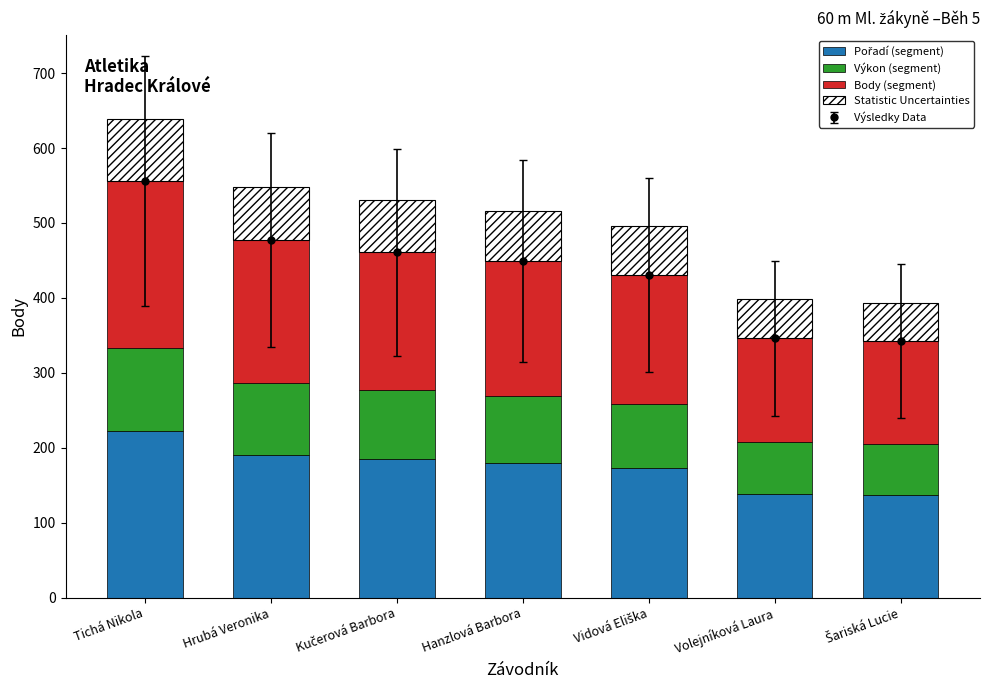

What position from the left is Šariská Lucie?

7